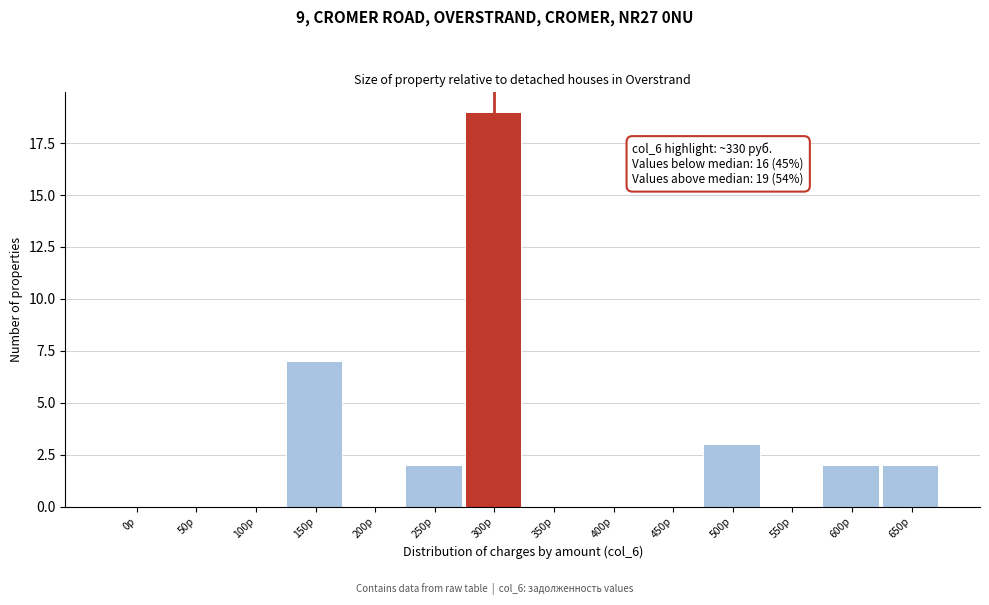

Reading left to right, list all the values displayed in this chart.

0р=0	50р=0	100р=0	150р=7	200р=0	250р=2	300р=19	350р=0	400р=0	450р=0	500р=3	550р=0	600р=2	650р=2